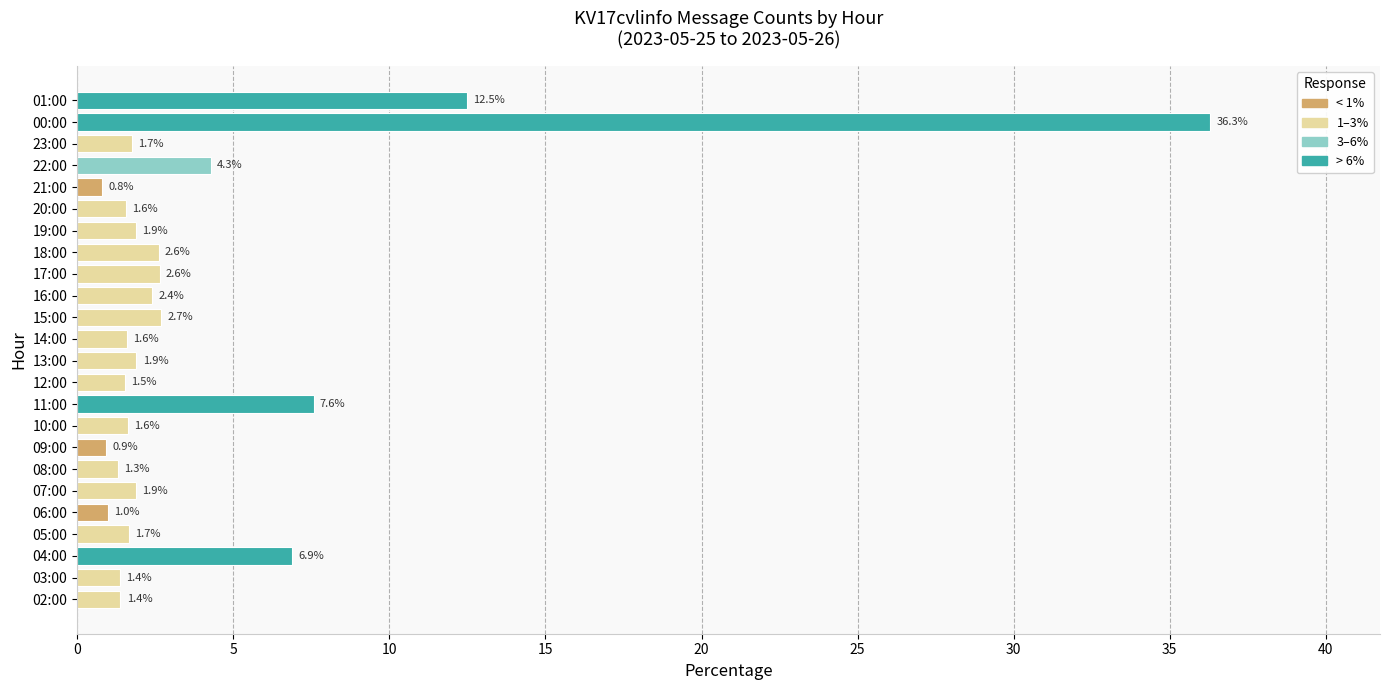

Does the chart contain any negative values?

No